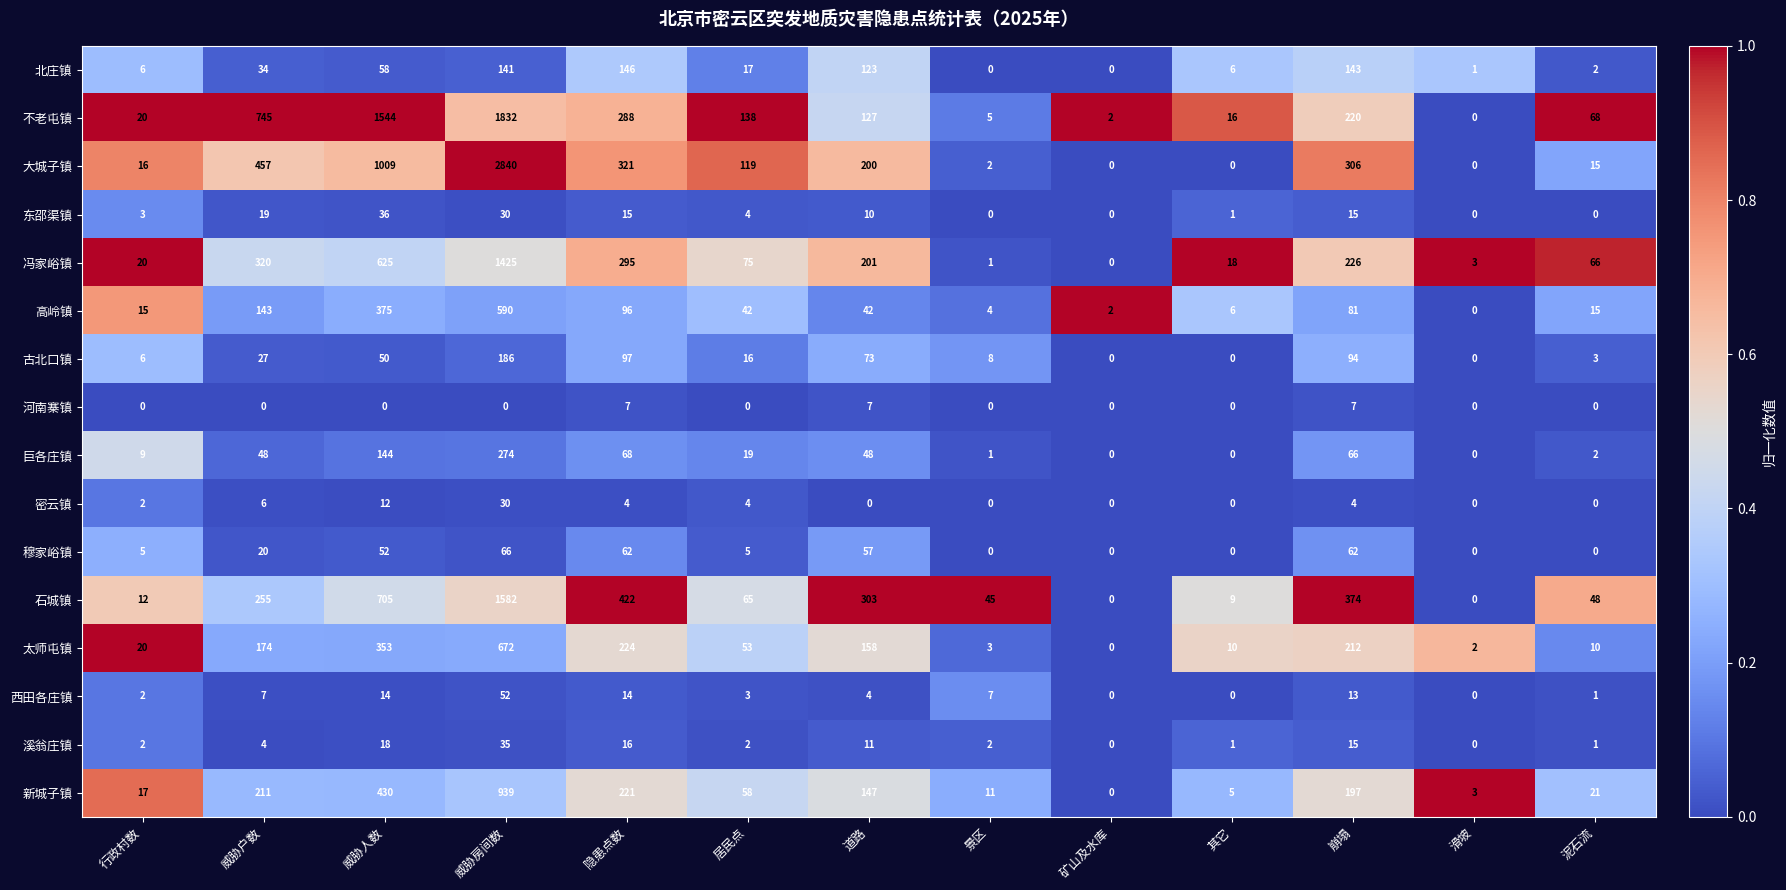

What value does the 石城镇 series have at 威胁户数, to the nearest 10?

260